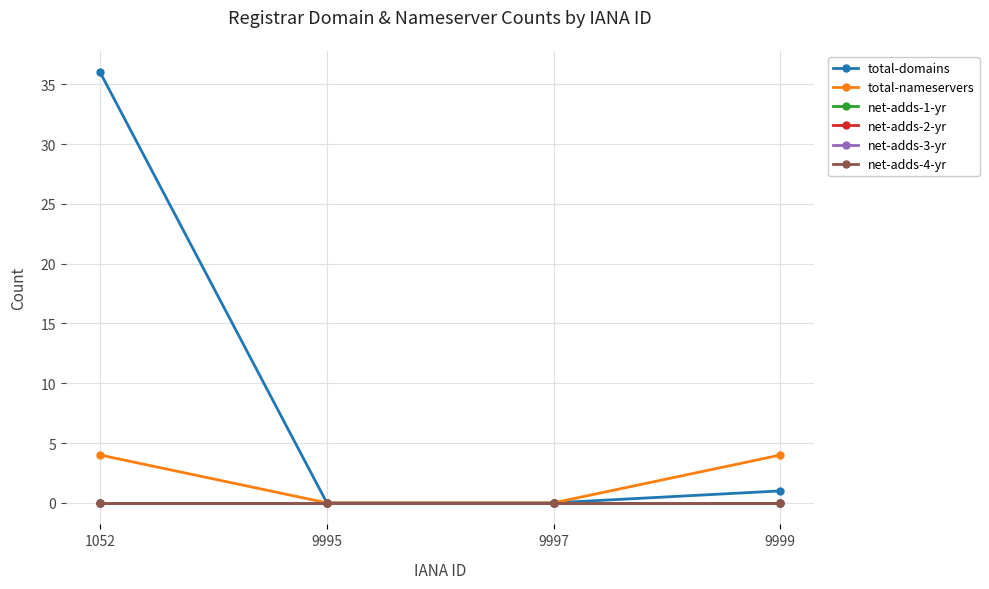

How many lines are shown in the chart?

6